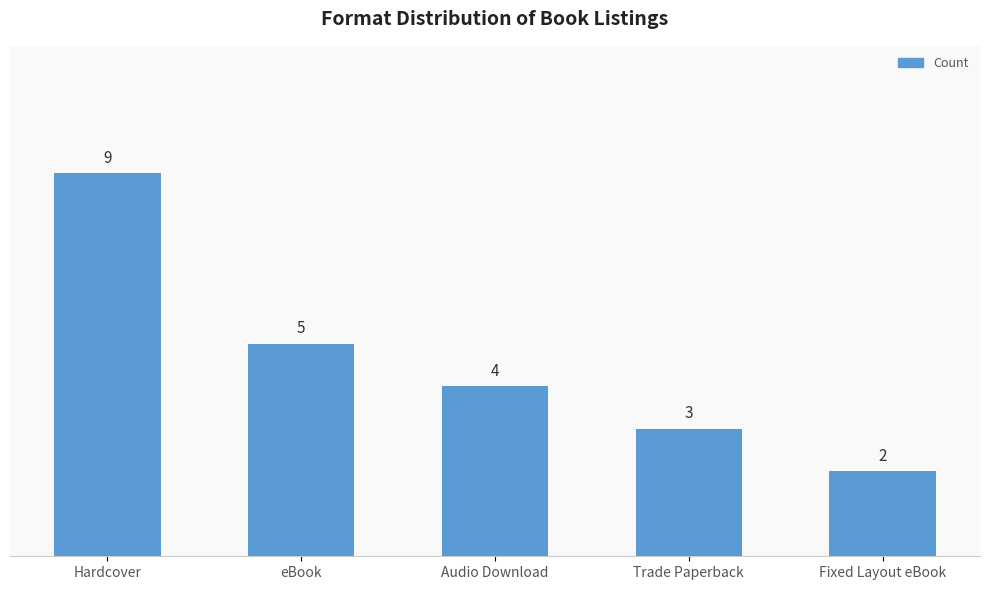

Which label corresponds to the largest value in the chart?

Hardcover